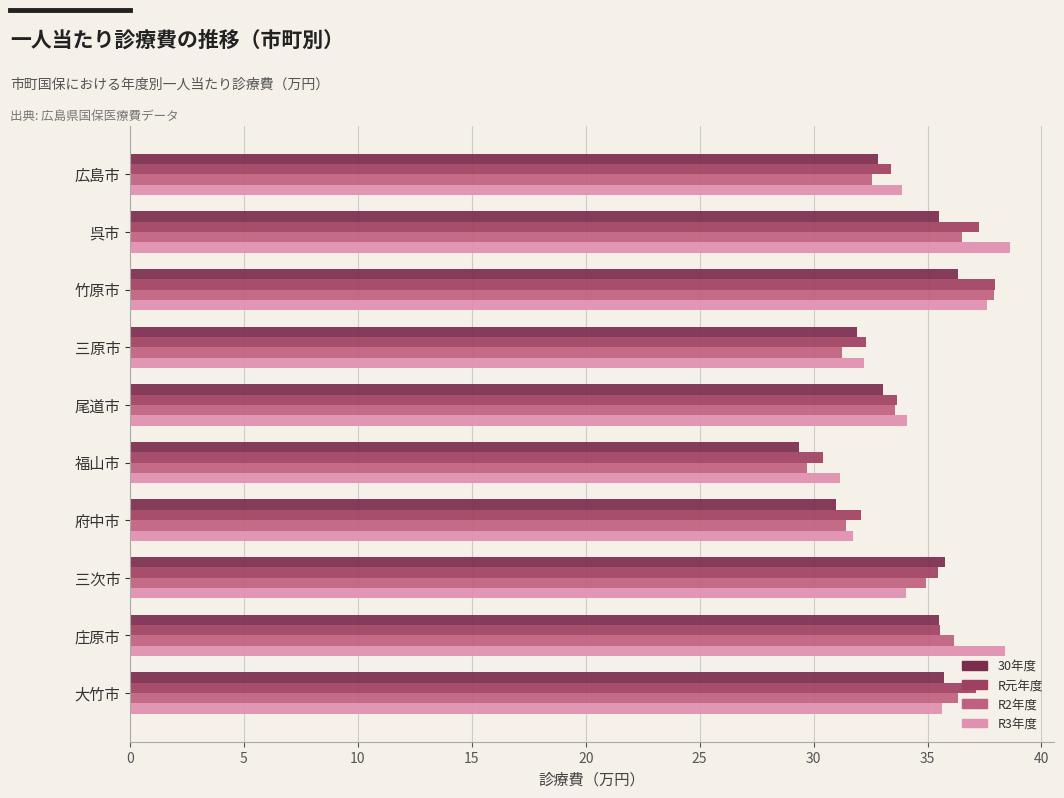

What is the difference between the highest and lowest values at 三次市?

1.7